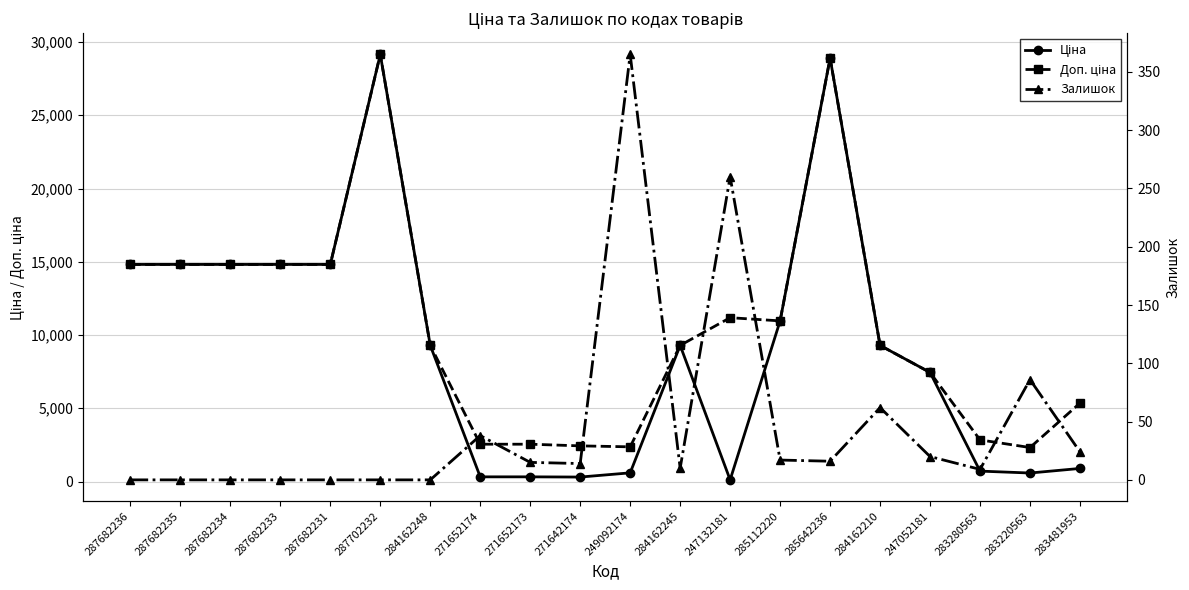

True or false: Залишок has more than 1 points higher than both neighbors.

True